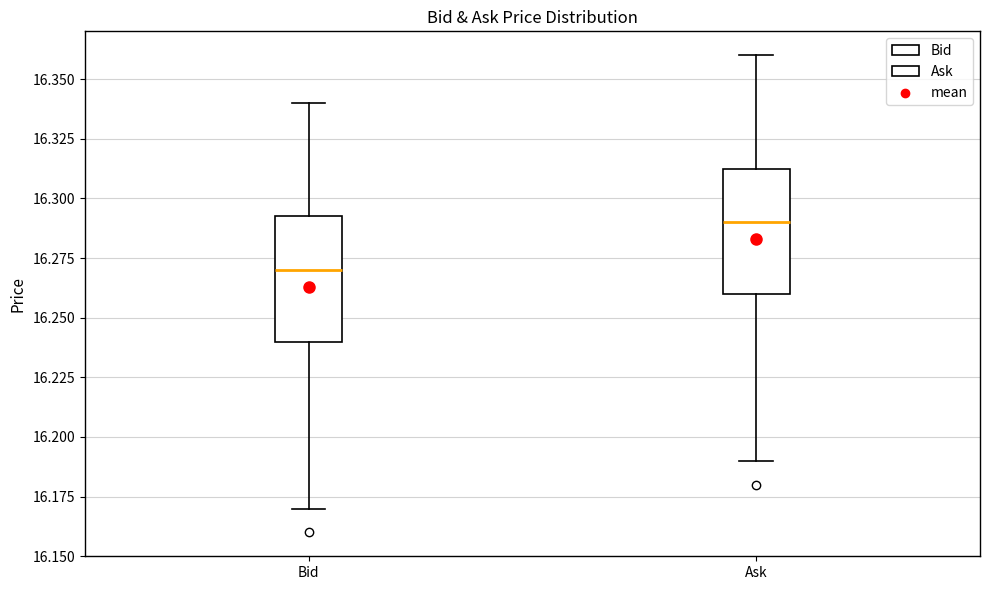

Reading left to right, transcribe this box plot: for each box, give where its median line is, the range the box spans, and where its two whiskers end, as read against the y-axis. The values are not printed on the chart, so give them approximately, as read against the axis.

Bid: median 16.270, box 16.240 to 16.295, whiskers 16.170 to 16.340
Ask: median 16.290, box 16.260 to 16.315, whiskers 16.190 to 16.360